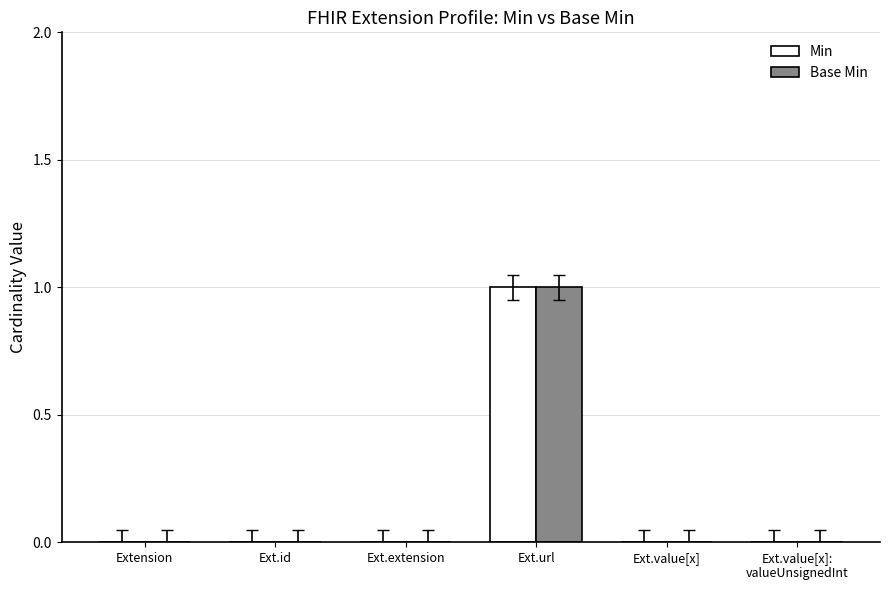

The value of Min at Extension is 0. True or false?

True